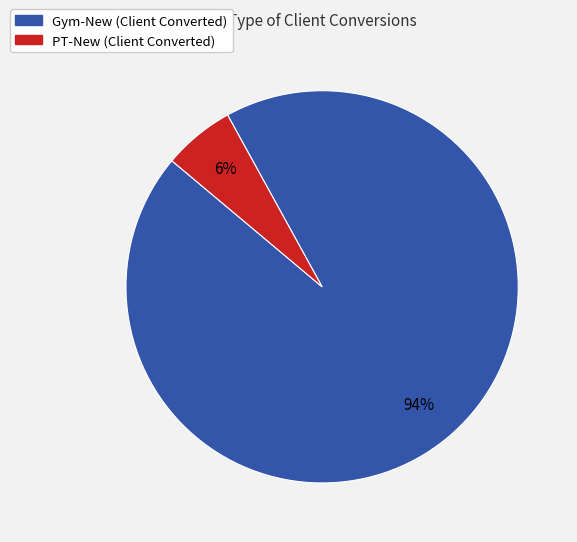

What is the smallest slice in the pie chart?

PT-New (Client Converted)